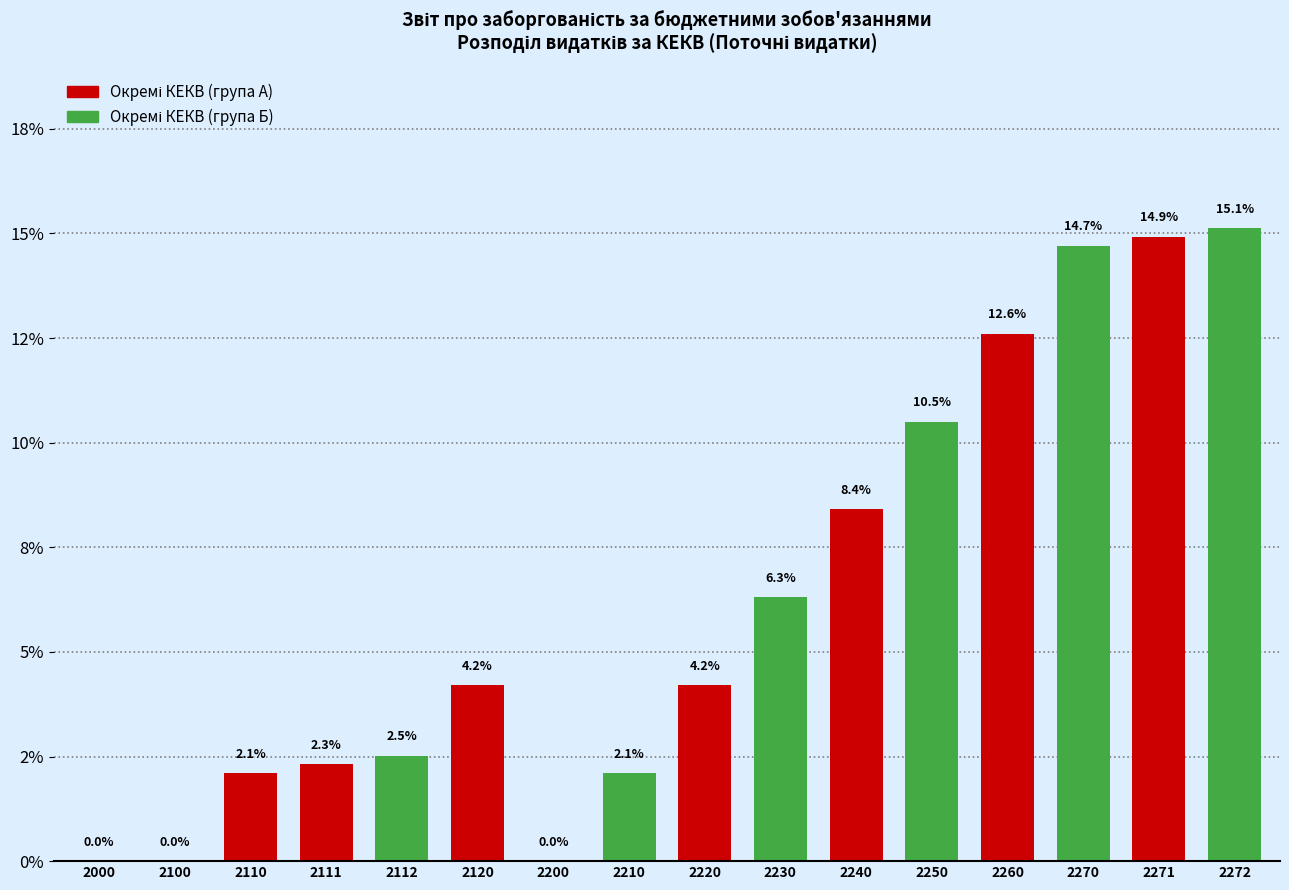

Are the bars horizontal?

No